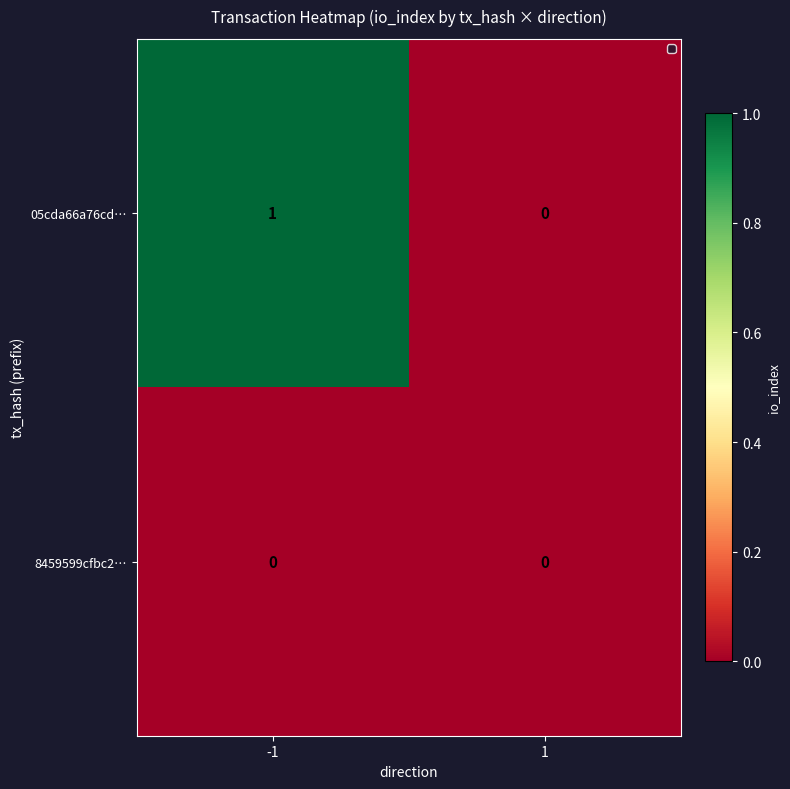

Reading left to right, list all the values displayed in this chart.

05cda66a76cd…: 1	0
8459599cfbc2…: 0	0